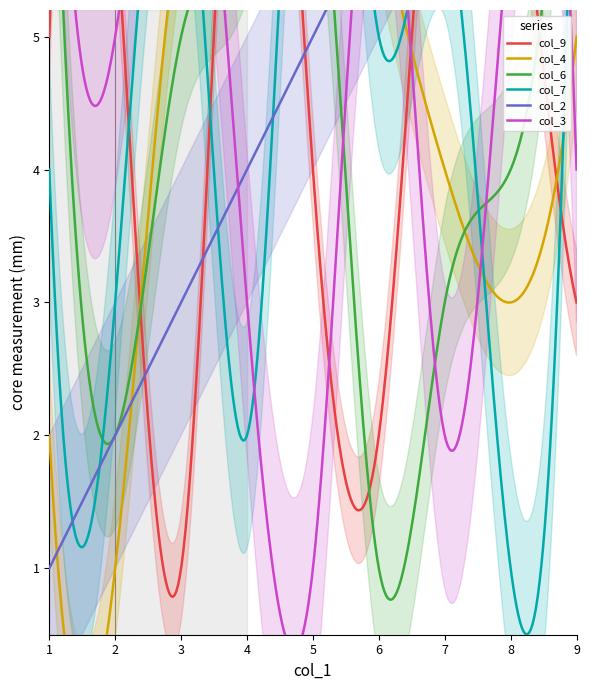

How many interior local peaks does the col_4 series have?

3